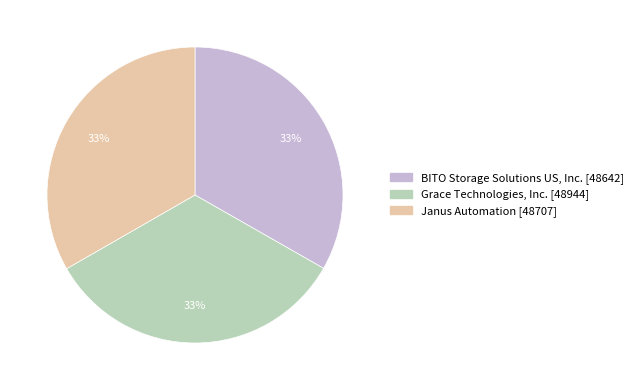

To the nearest percent, what is the combined percentage of Grace Technologies, Inc. and Janus Automation?

67%